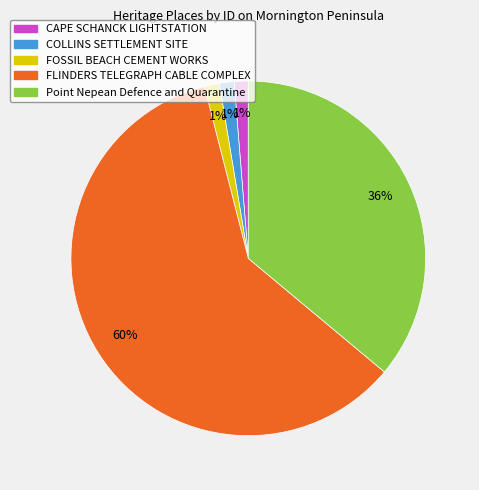

Is it true that Point Nepean Defence and Quarantine is 36% of the pie?

True